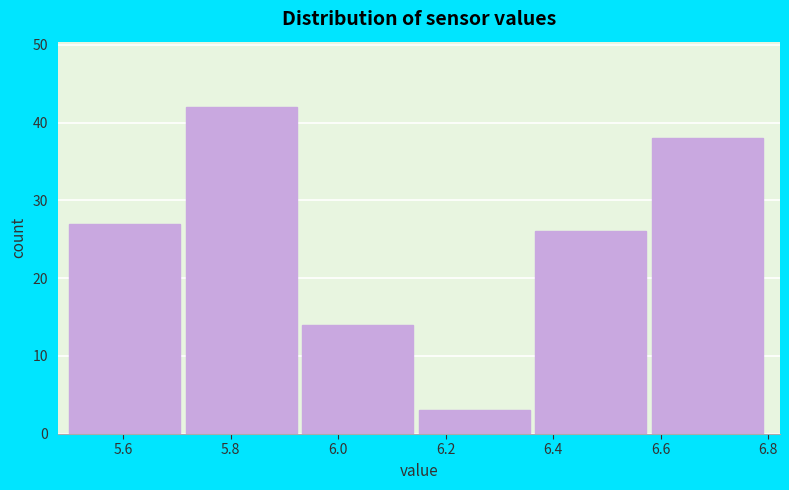

What is the height of the bar covering 6.36 to 6.58 on the x-axis? Neither the bar edges nor the heights are printed on the chart, so give them approximately, as read against the axes.

26